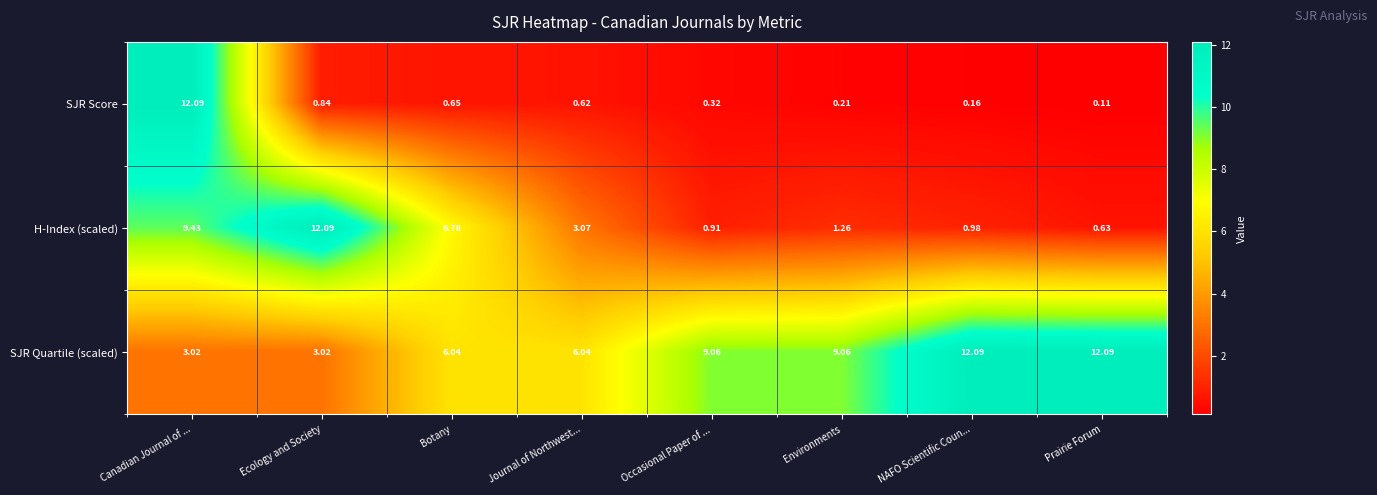

Which series has the widest spread of values?

SJR Score